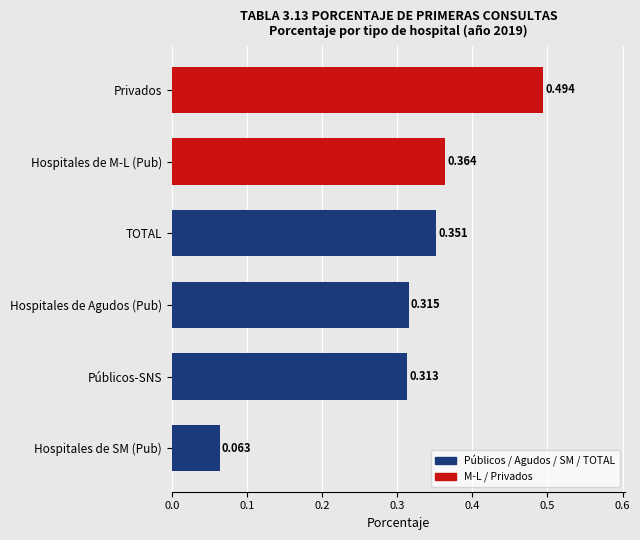

Which label corresponds to the smallest value in the chart?

Hospitales de SM (Pub)